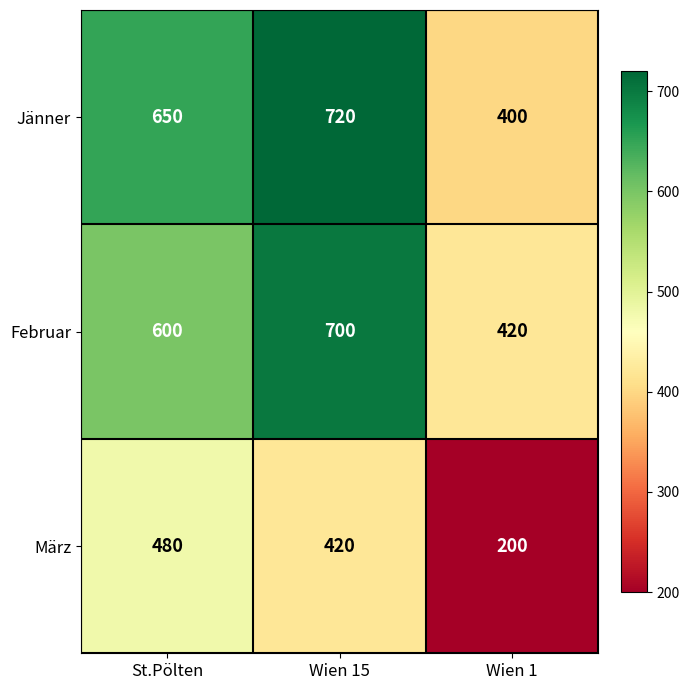

What is the sum of the Jänner values at Wien 1 and St.Pölten?

1050